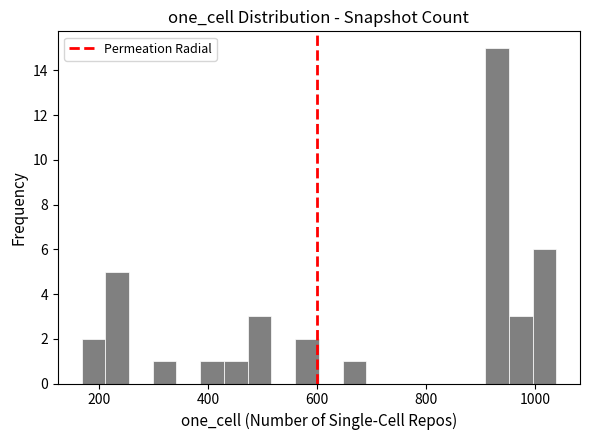

Around what value on the x-axis is the tallest bar? Give the approximate position of its centre, as read against the axis.

940